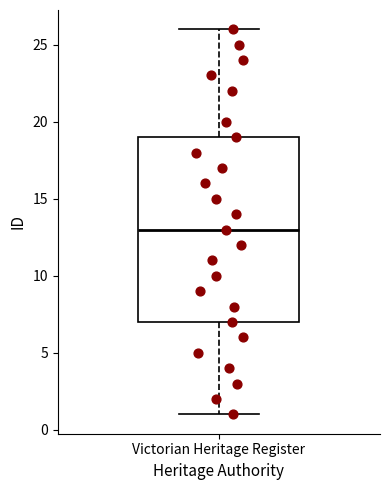

Where does the lower whisker of the box for Victorian Heritage Register end on the y-axis? The values are not printed on the chart, so give them approximately, as read against the axis.

1